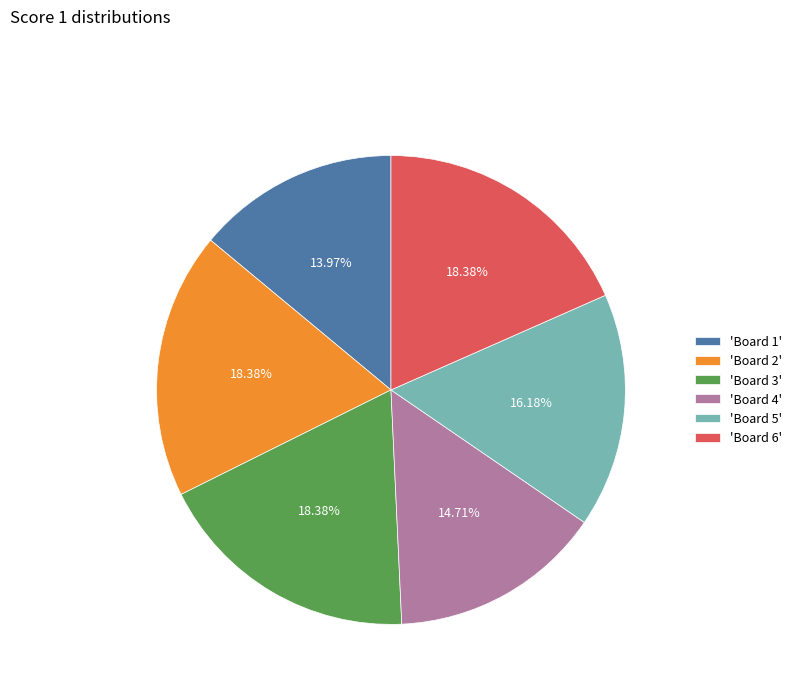

Does any single category account for the majority?

No